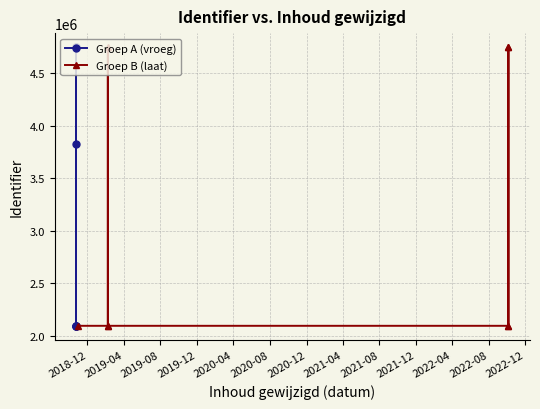

How many distinct data groups are displayed?

2